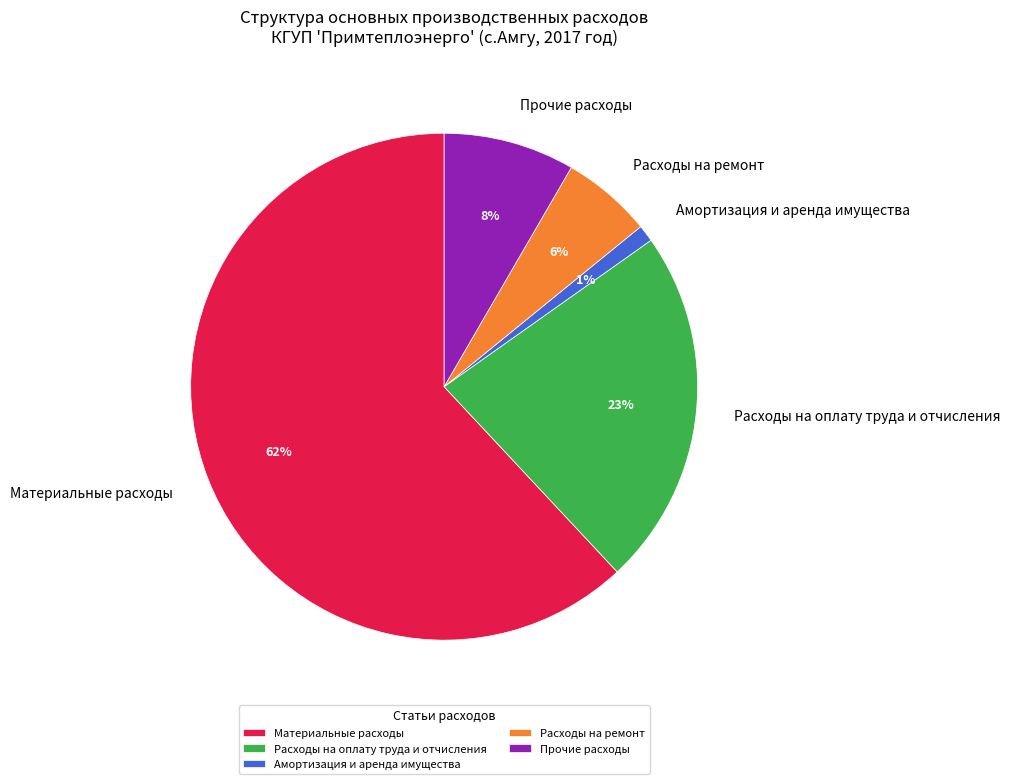

Between Прочие расходы and Расходы на ремонт, which is larger?

Прочие расходы